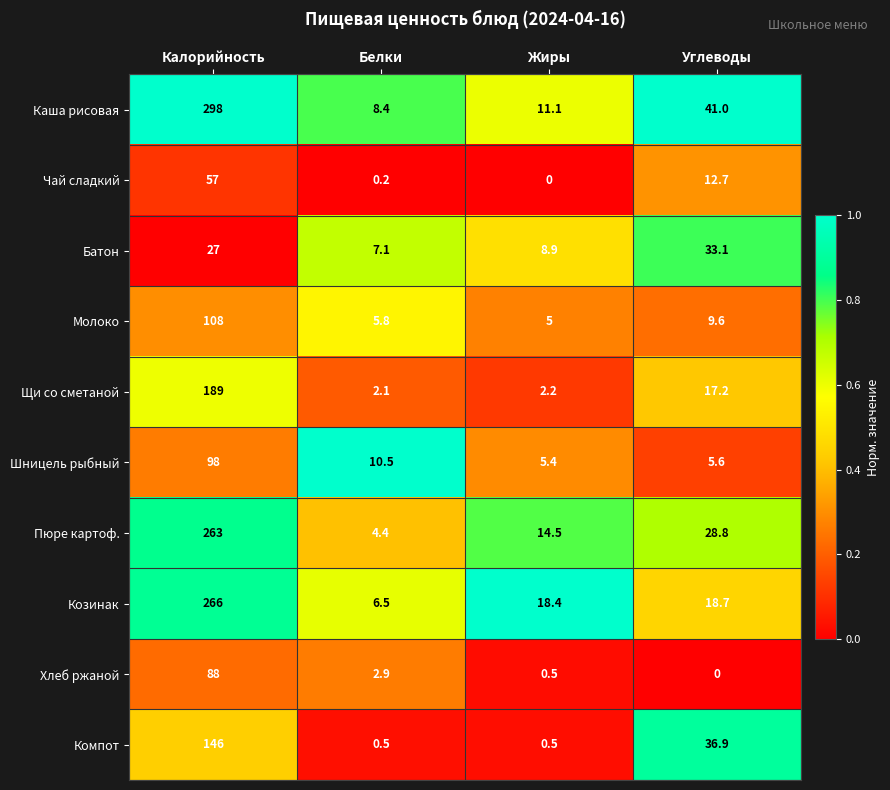

What is the spread (max minus min) of values at Калорийность?

271.0